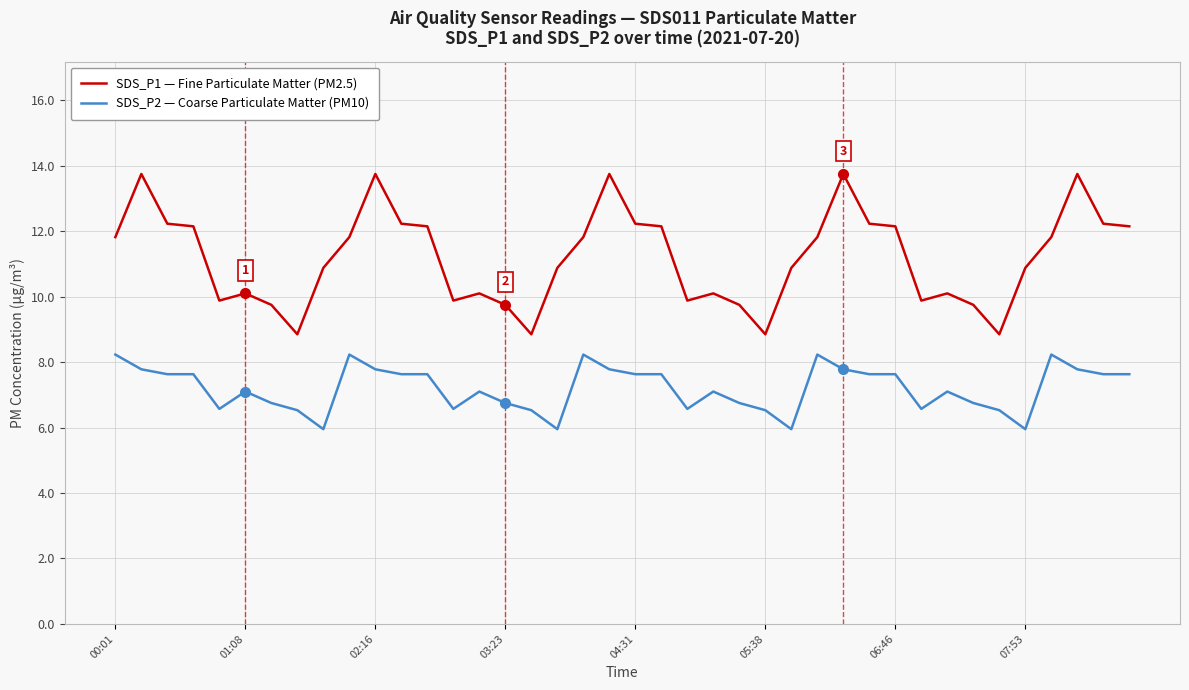

List the series in order of their peak value, highest first.

SDS_P1 — Fine Particulate Matter (PM2.5), SDS_P2 — Coarse Particulate Matter (PM10)